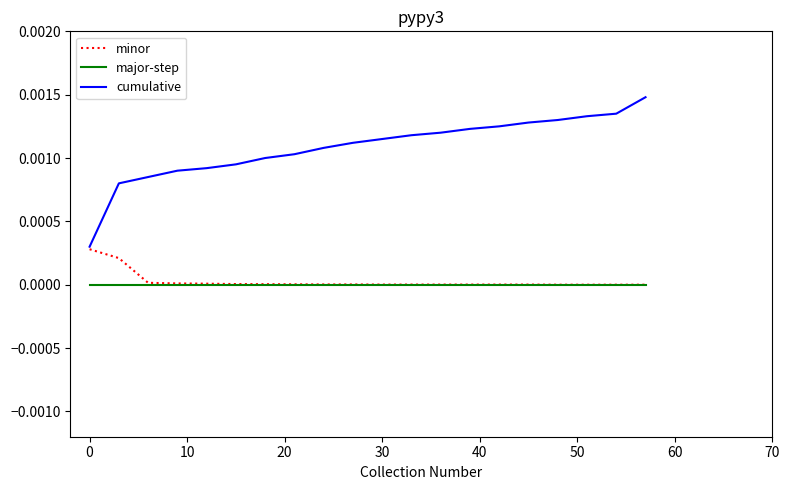

True or false: major-step and cumulative cross at least once.

False